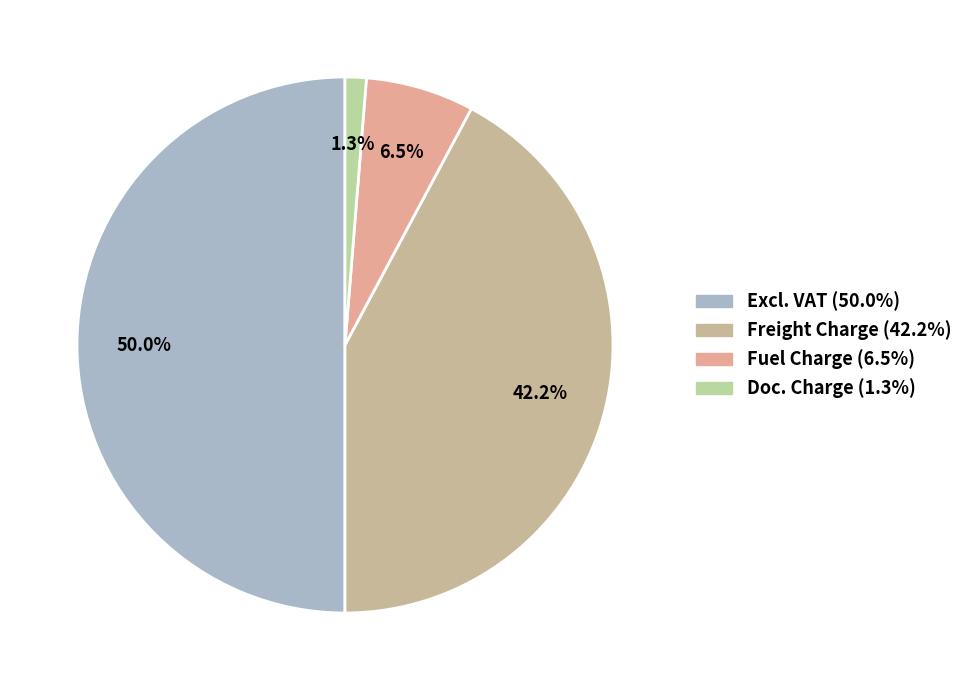

What percentage is the Excl. VAT slice, to the nearest percent?

50%